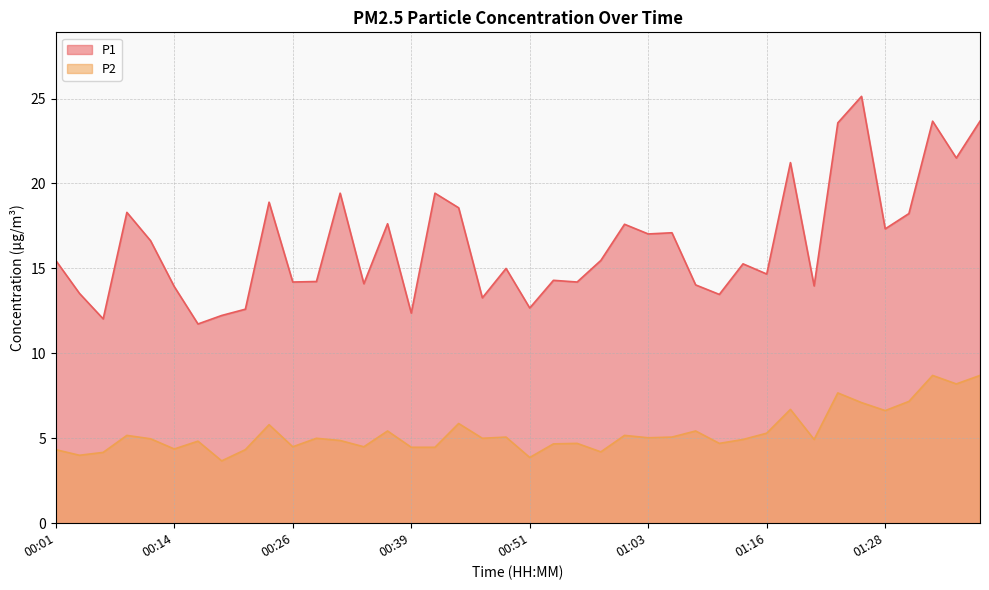

What is the maximum value shown in the chart?

25.1